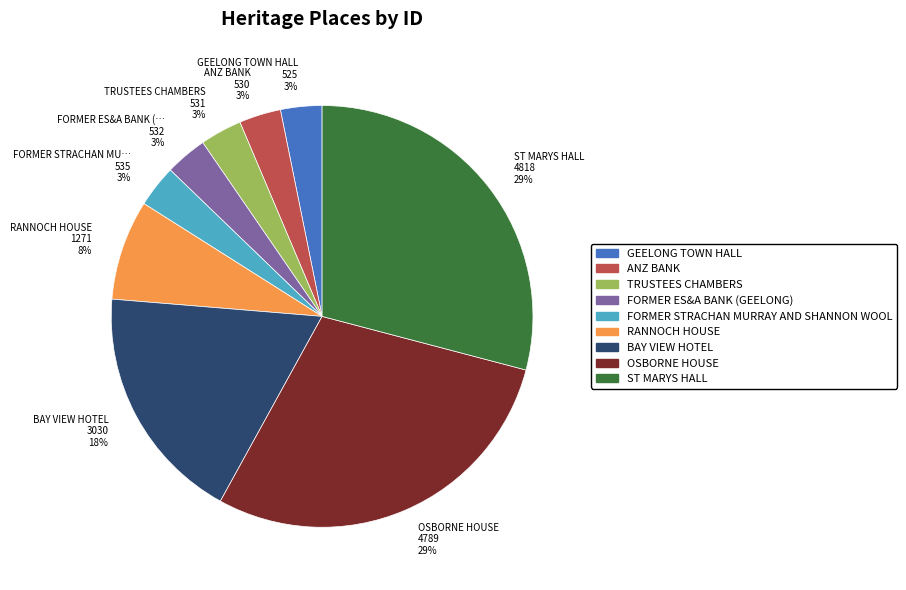

How many slices are in this pie chart?

9